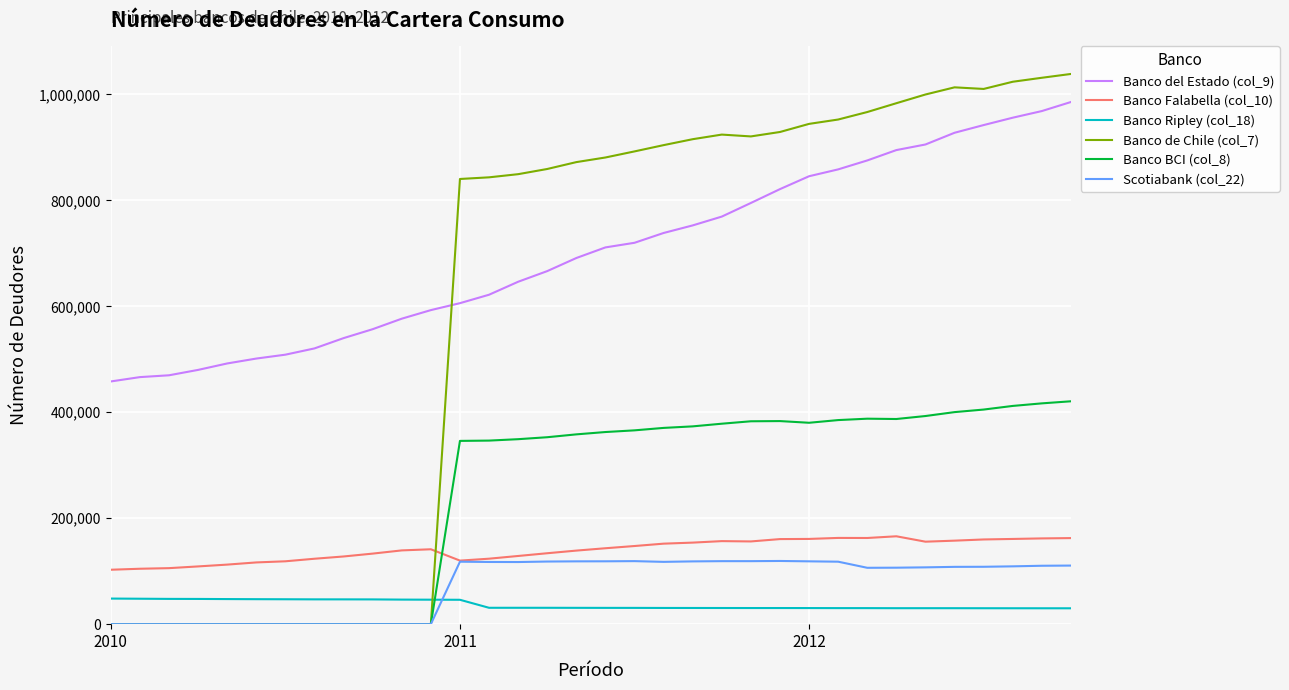

Which series has the widest spread of values?

Banco de Chile (col_7)